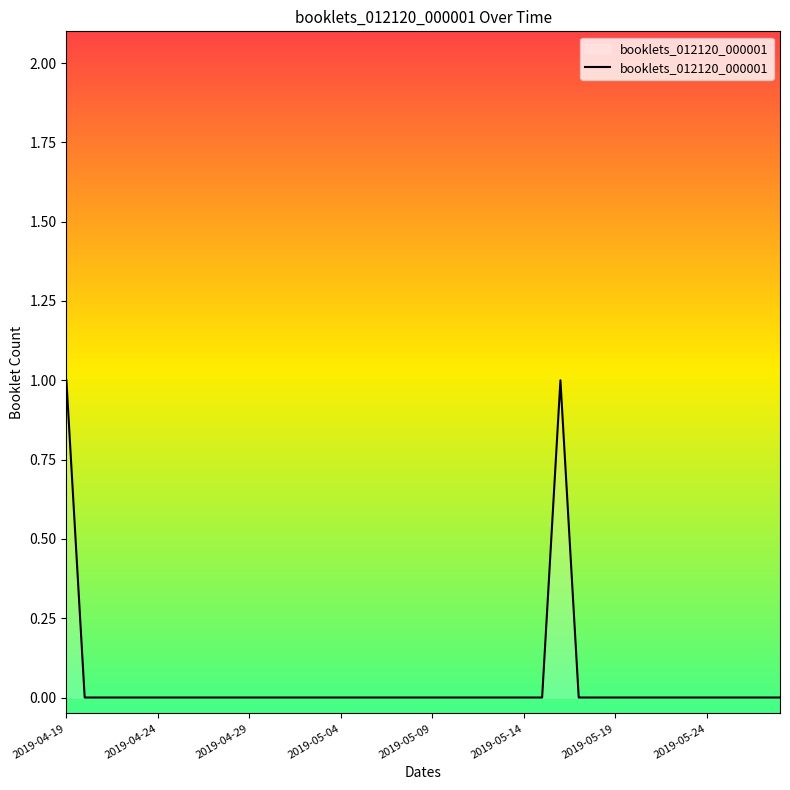

Reading right to left, list all the values displayed in this chart.

0	0	0	0	0	0	0	0	0	0	0	0	1	0	0	0	0	0	0	0	0	0	0	0	0	0	0	0	0	0	0	0	0	0	0	0	0	0	0	1